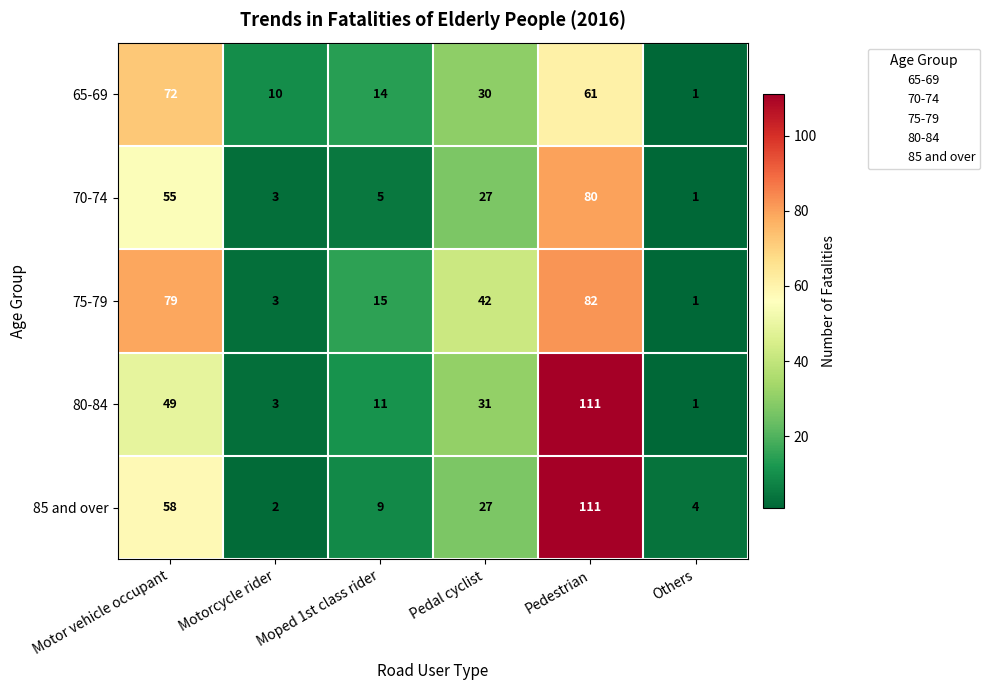

What is the sum of all 80-84 values?

206